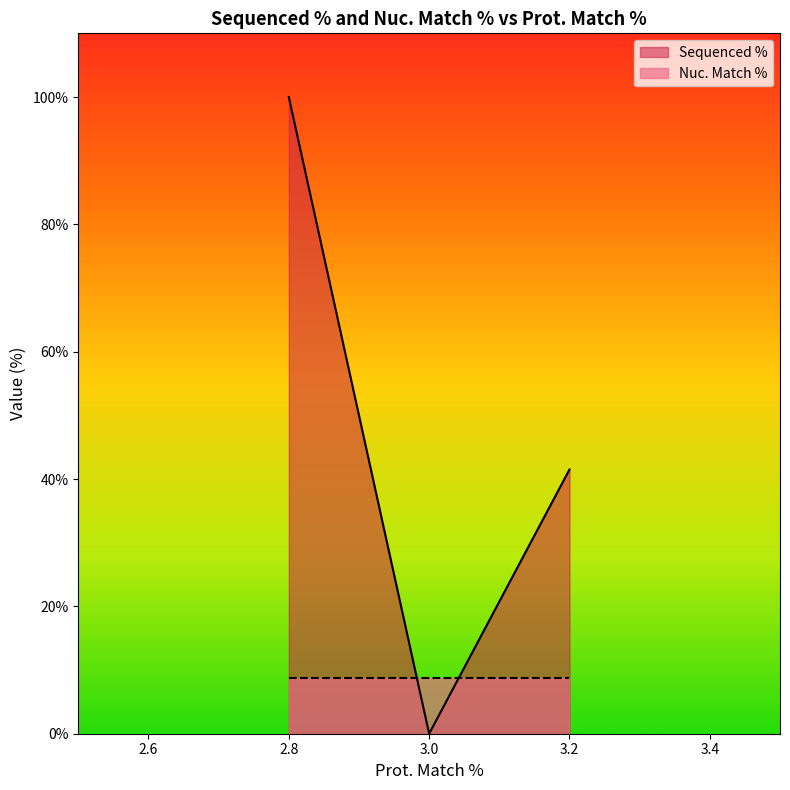

List the series in order of their peak value, highest first.

Sequenced %, Nuc. Match %